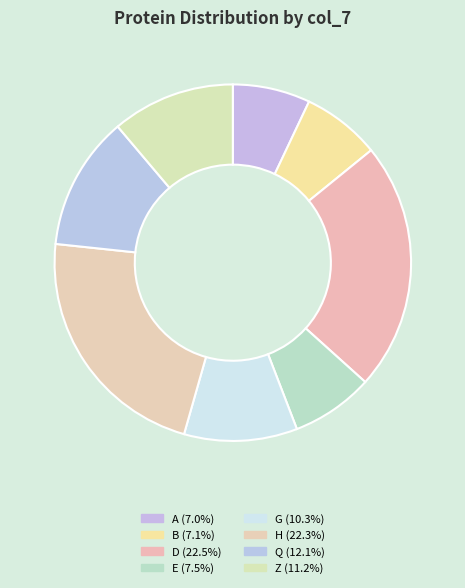

Is the sum of B and D greater than half?

No